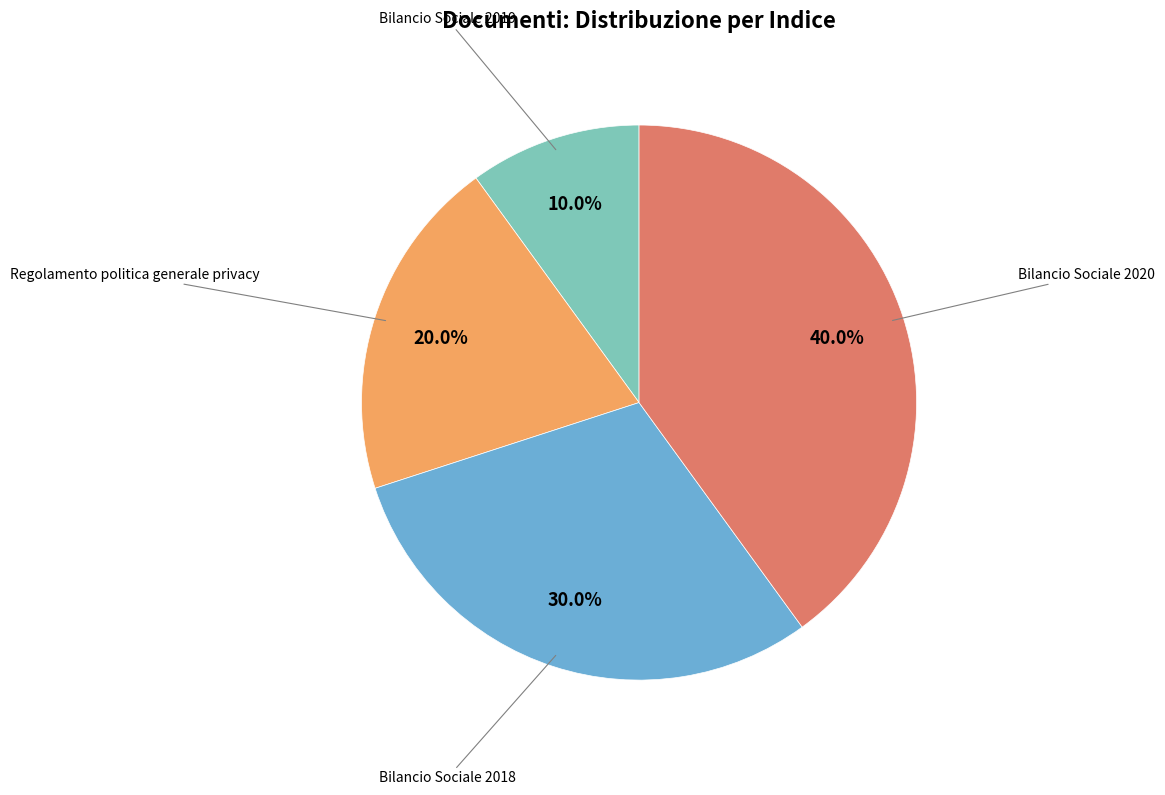

Is there a majority slice in this chart?

No